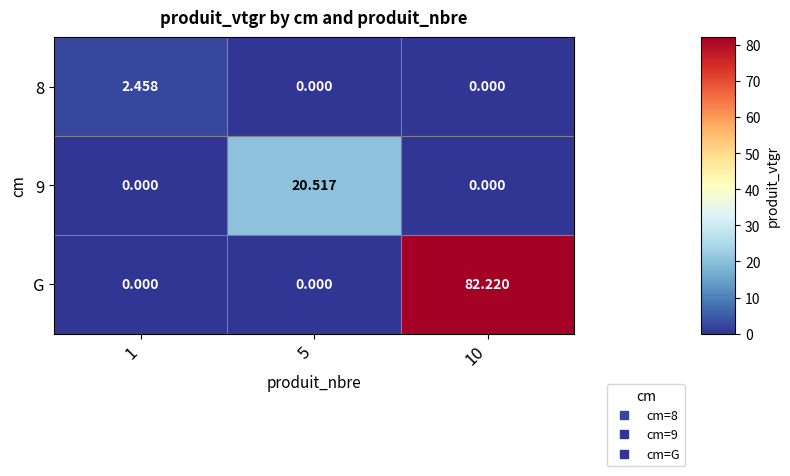

What is the total value across all series at 10?

82.2